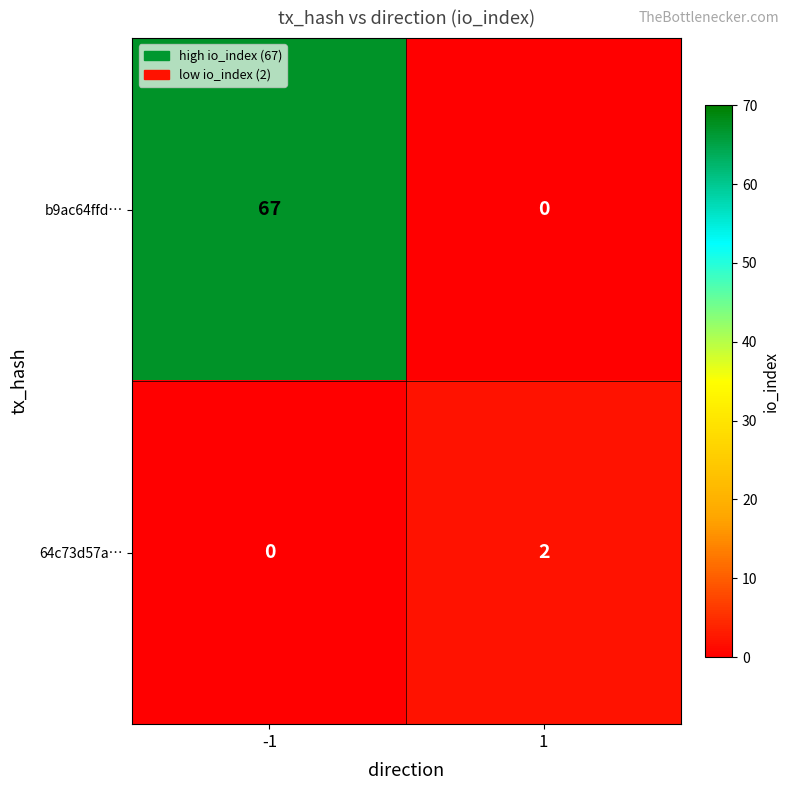

The value of 64c73d57a… at -1 is -1. True or false?

False